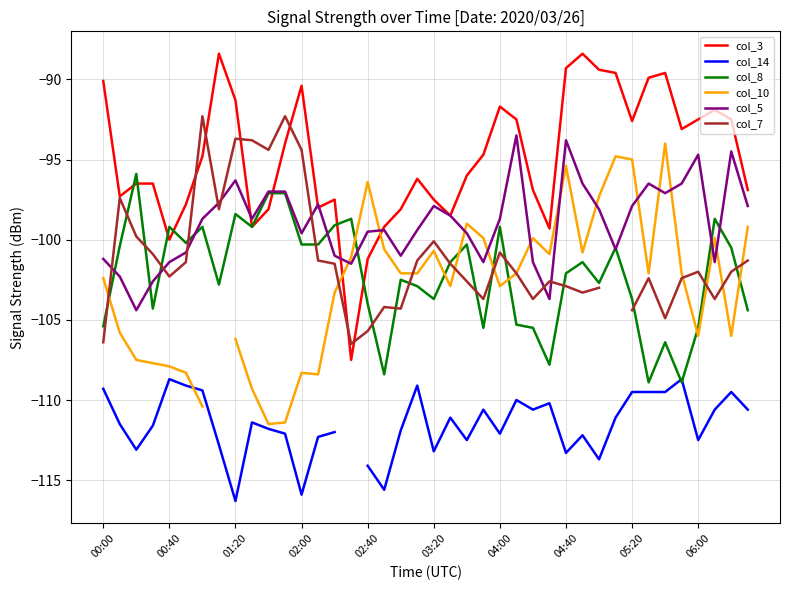

How many values in col_14 are below zero?

39